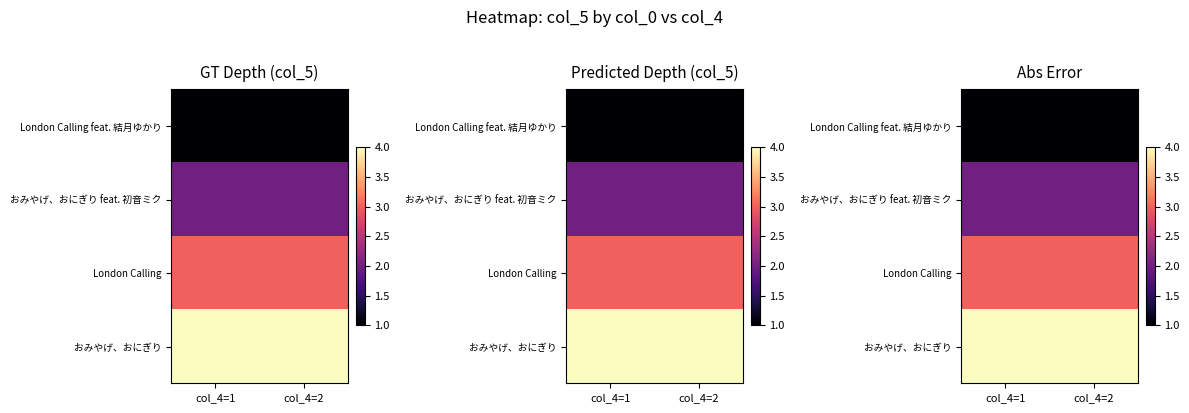

What is the minimum value shown in the chart?

1